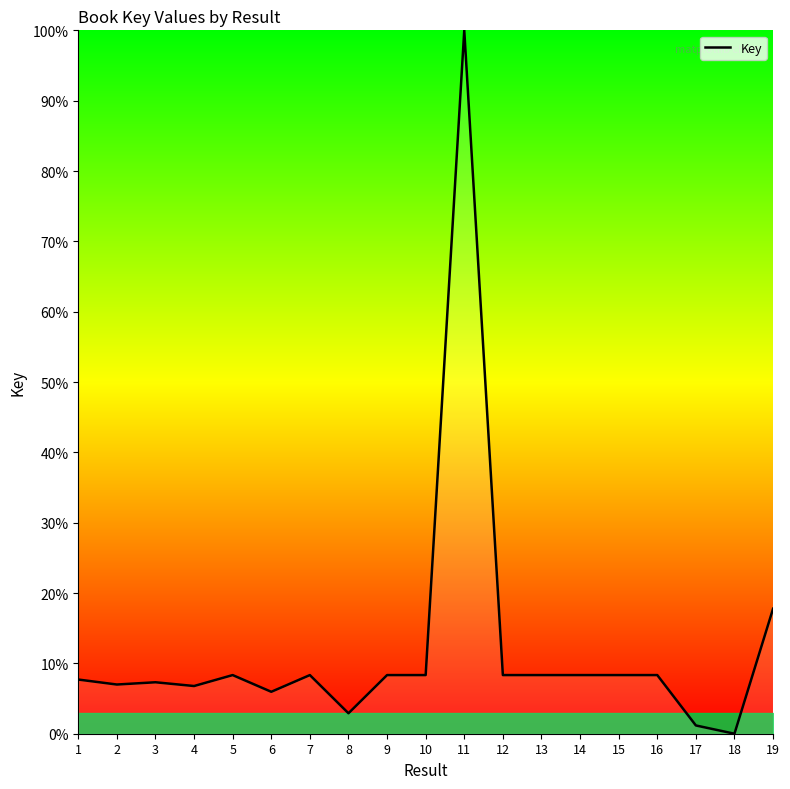

Which category has the highest value across all series?

11